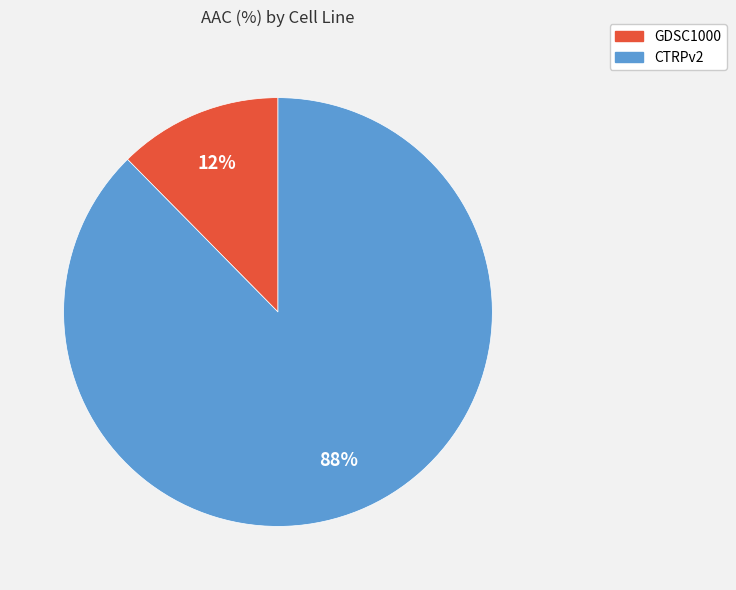

True or false: GDSC1000 accounts for 12% of the total.

True